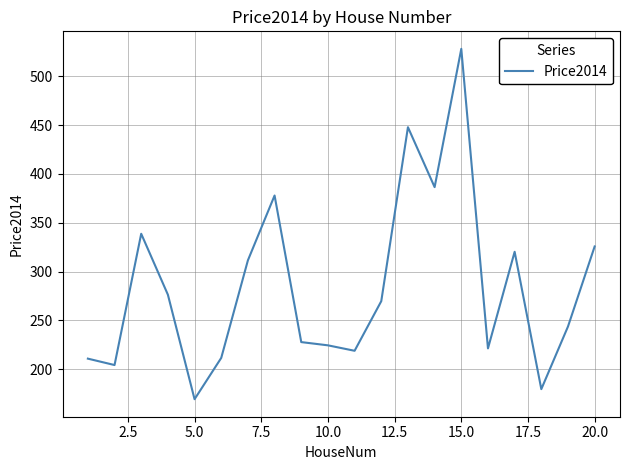

How many series are shown in this chart?

1